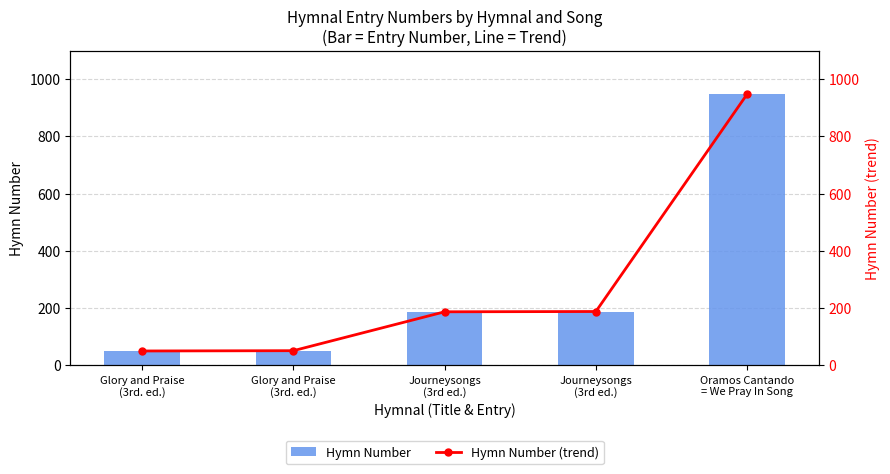

Count the number of categories in the chart.

5